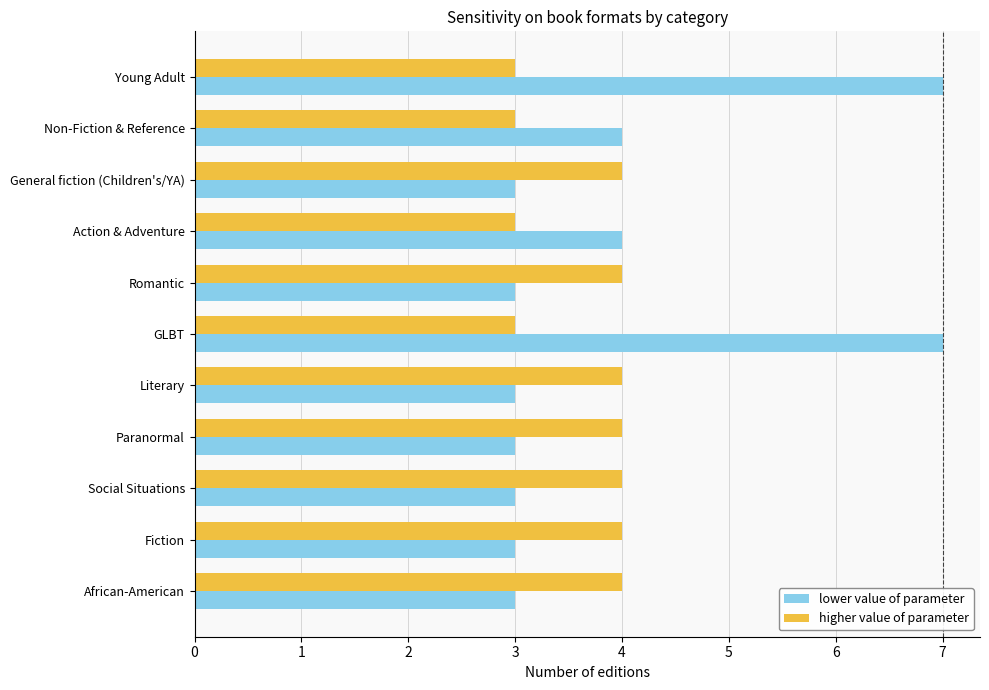

Which series has the widest spread of values?

lower value of parameter